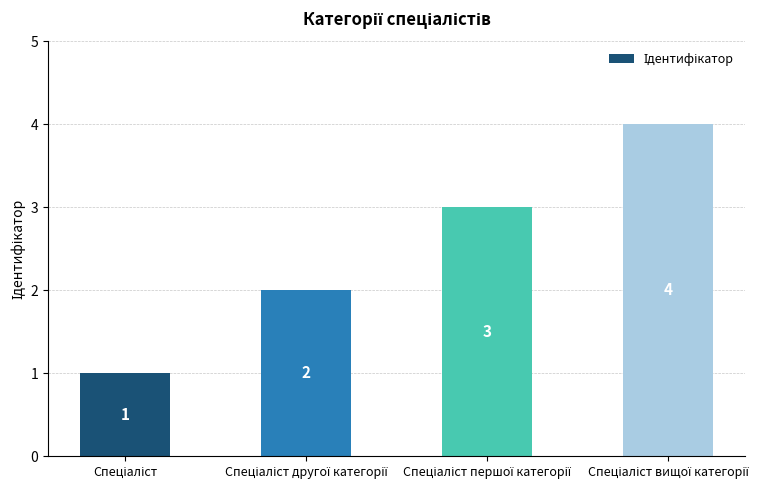

What is the maximum value shown in the chart?

4